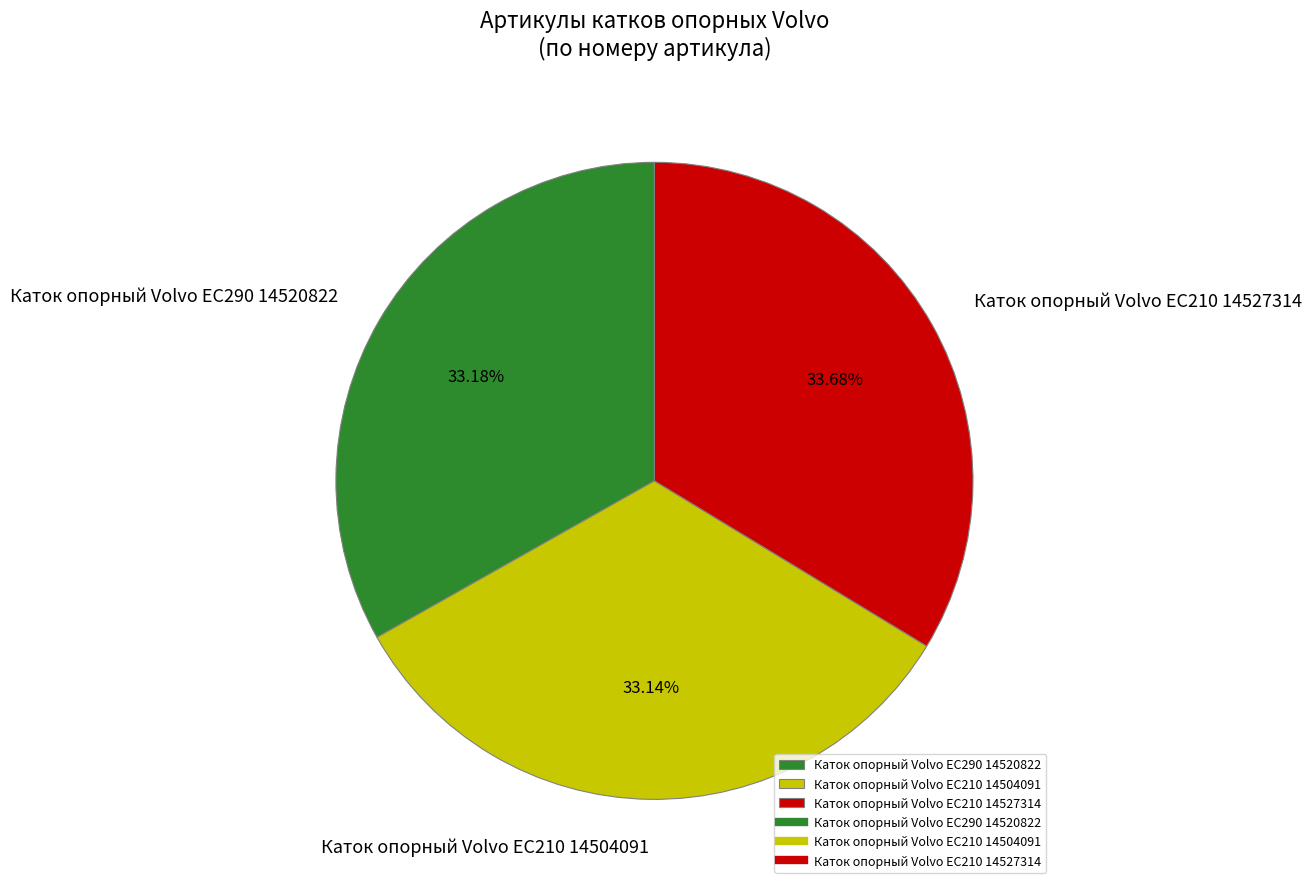

Which has a higher value, Каток опорный Volvo EC210 14527314 or Каток опорный Volvo EC290 14520822?

Каток опорный Volvo EC210 14527314